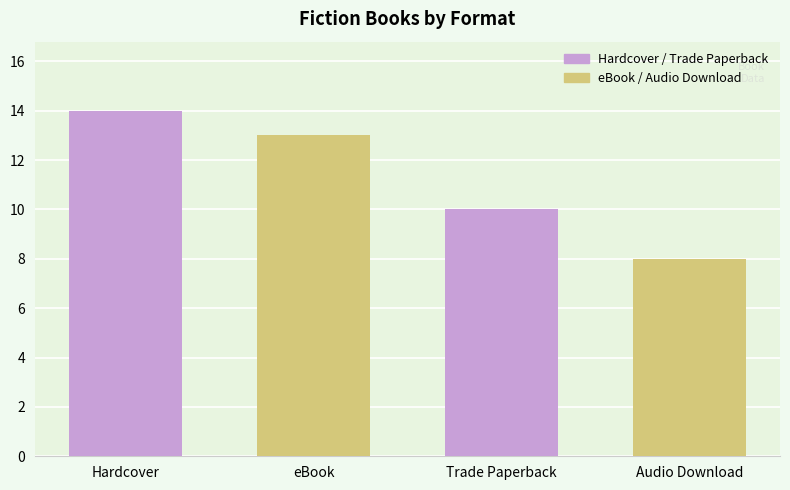

Are the bars horizontal?

No